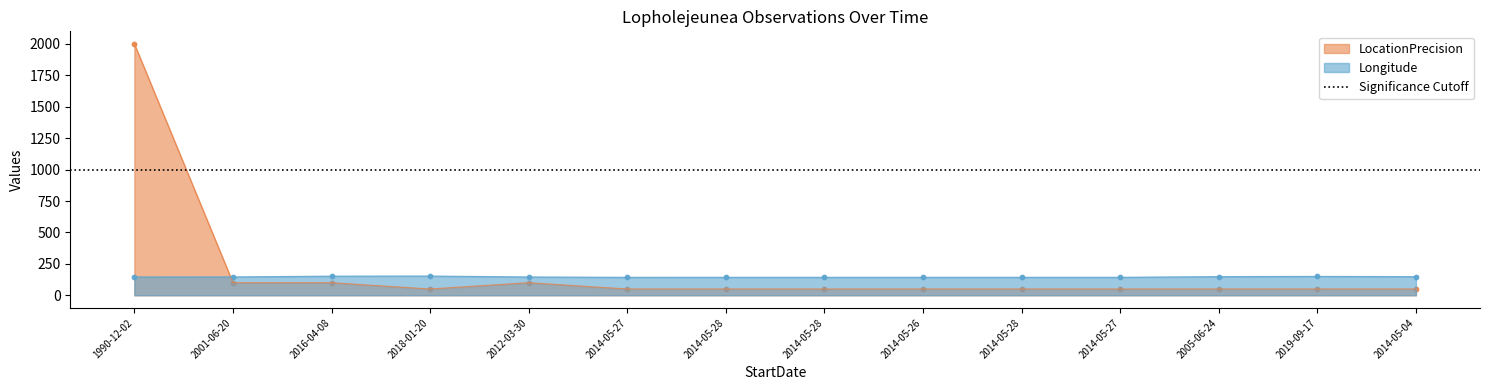

Which series has the largest total across all categories?

LocationPrecision